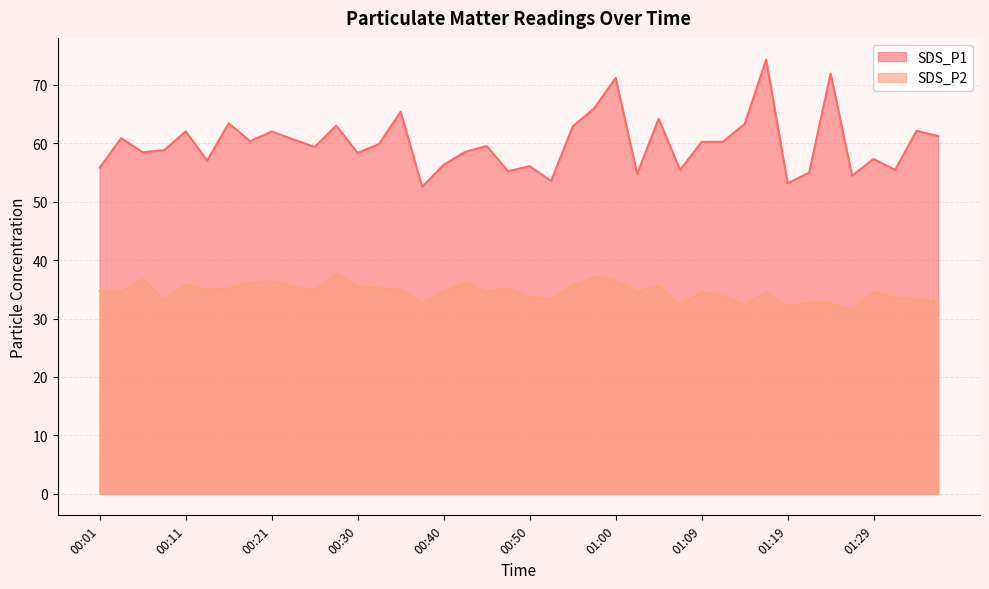

How many interior local peaks does the SDS_P1 series have?

14